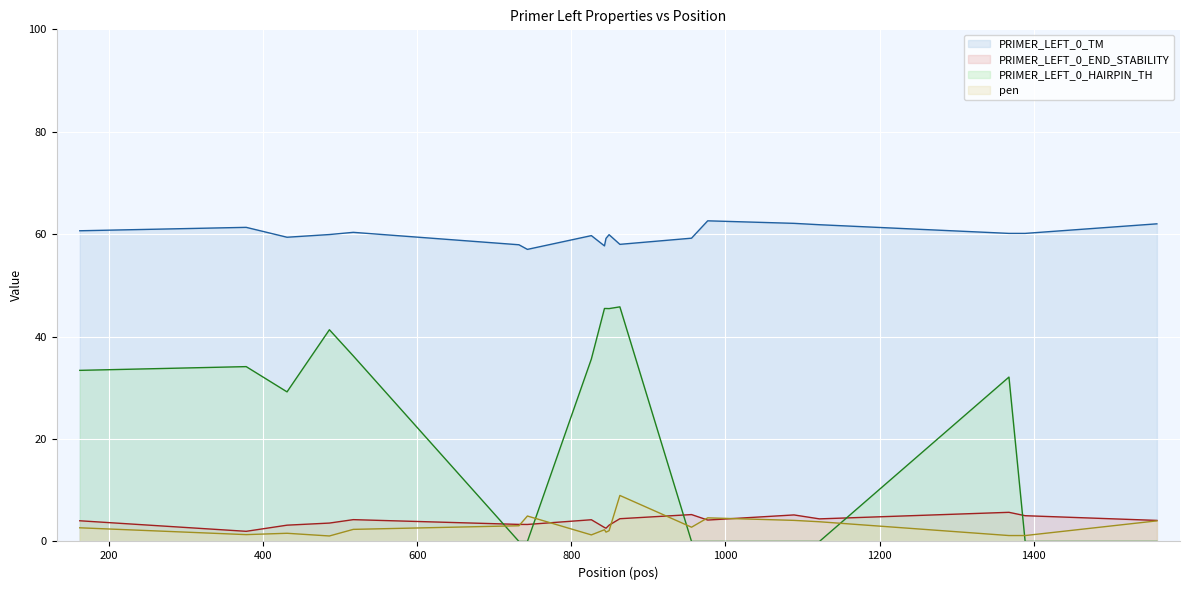

How many data points in PRIMER_LEFT_0_HAIRPIN_TH line are less than 32?

9